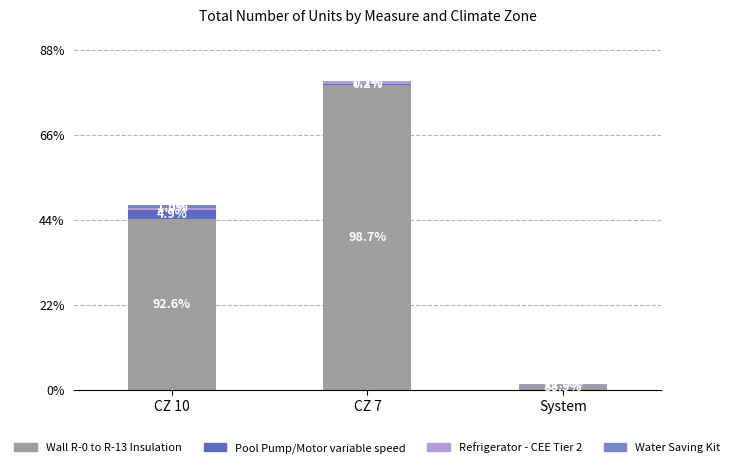

What is the difference between the maximum and minimum values in the Pool Pump/Motor variable speed series?

2333